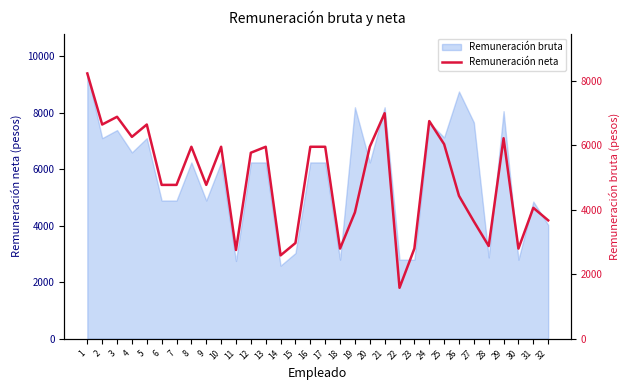

How many interior local valleys (lower than both neighbors) does the data have?

9